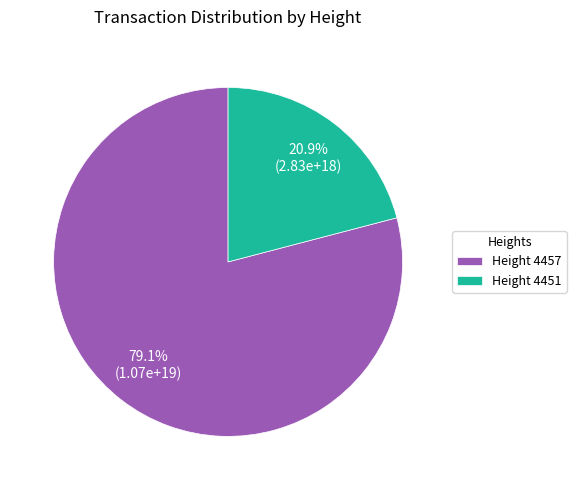

What is the majority slice?

Height 4457